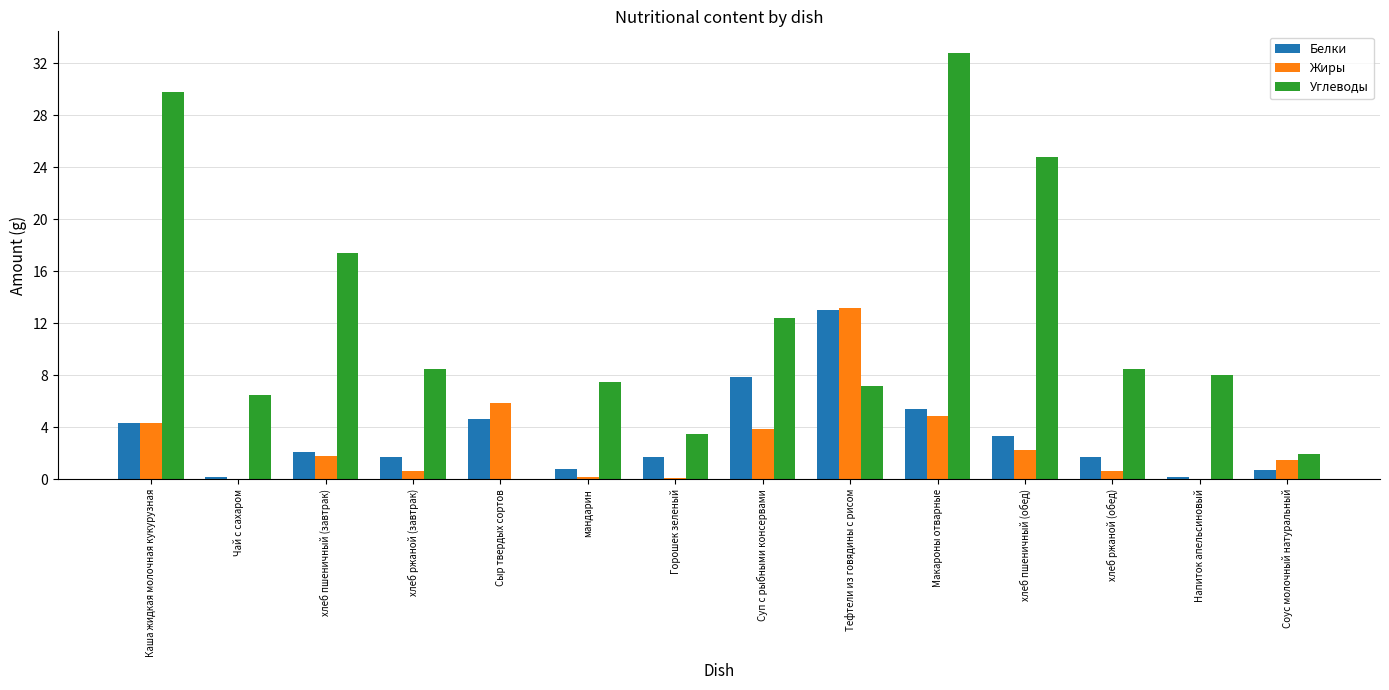

At which label is Углеводы closest to 16?

хлеб пшеничный (завтрак)